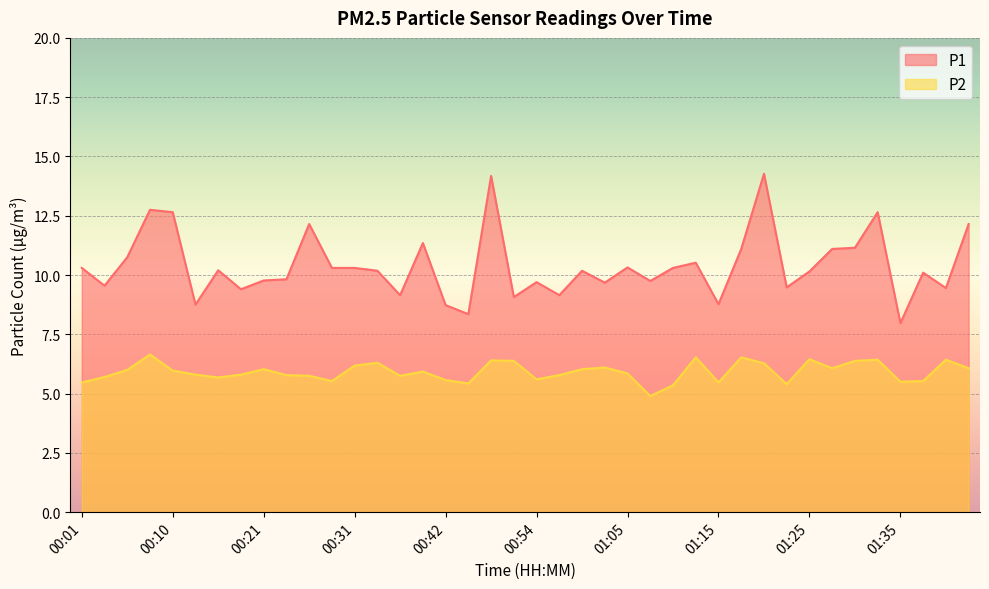

True or false: P2 has a value of 5.8 at 00:24.

True